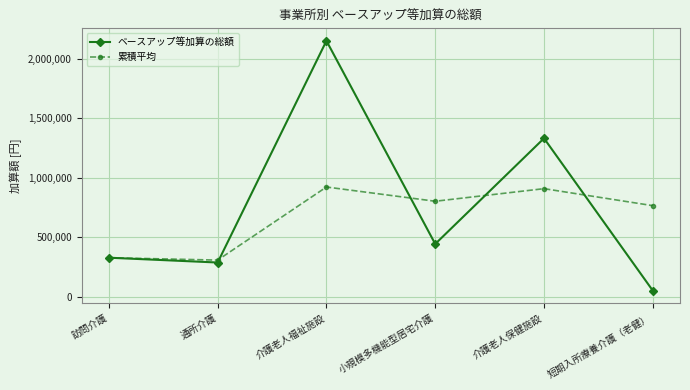

Rank the series by their maximum value, from highest to lowest.

ベースアップ等加算の総額, 累積平均